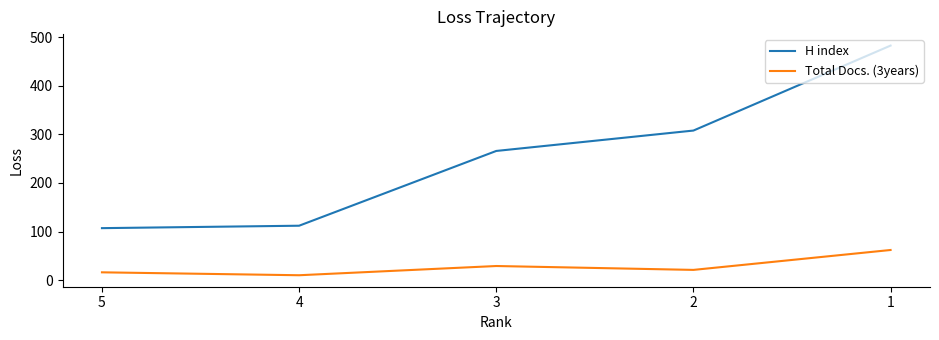

True or false: H index and Total Docs. (3years) cross at least once.

False